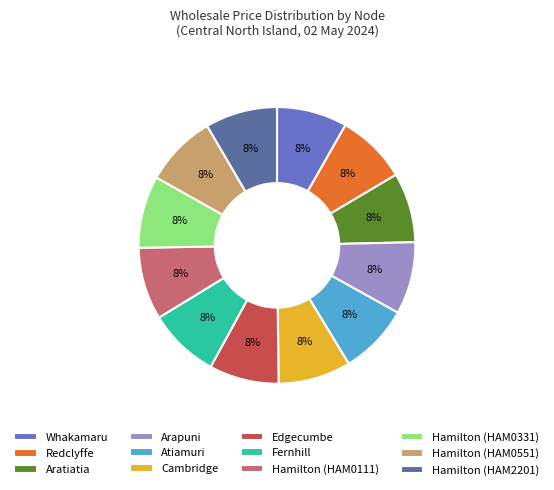

What percentage is the Hamilton (HAM2201) slice, to the nearest percent?

8%